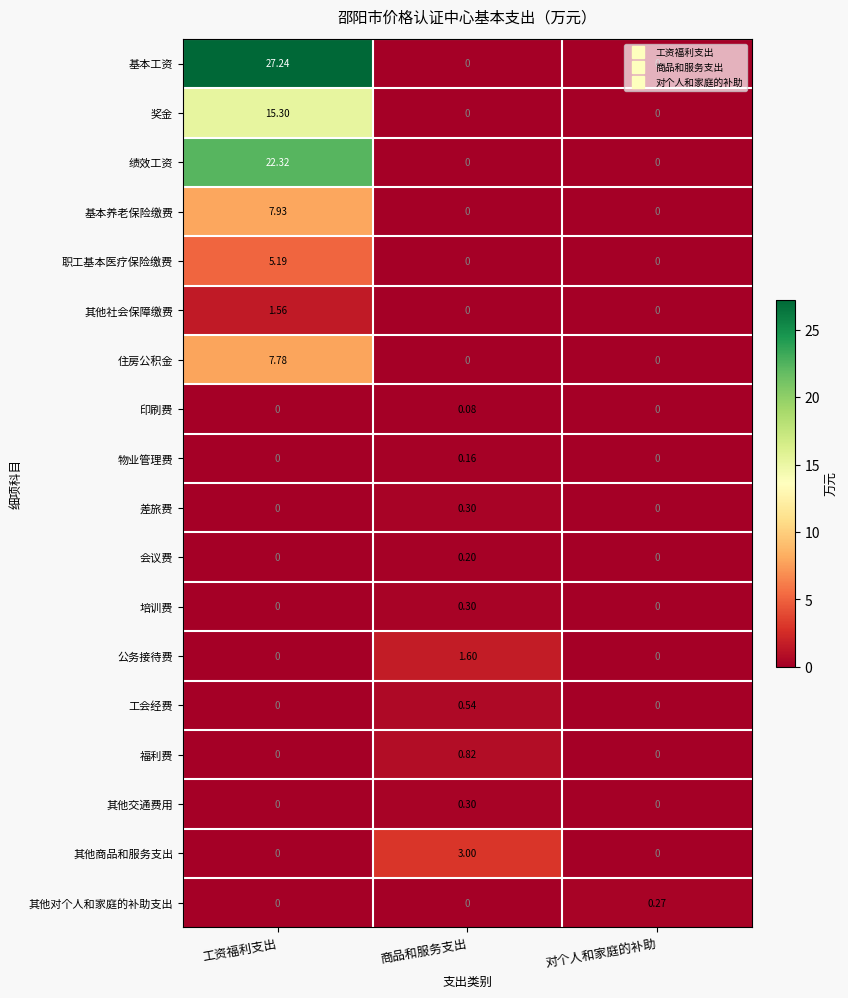

Which series changed the most between 工资福利支出 and 商品和服务支出?

基本工资